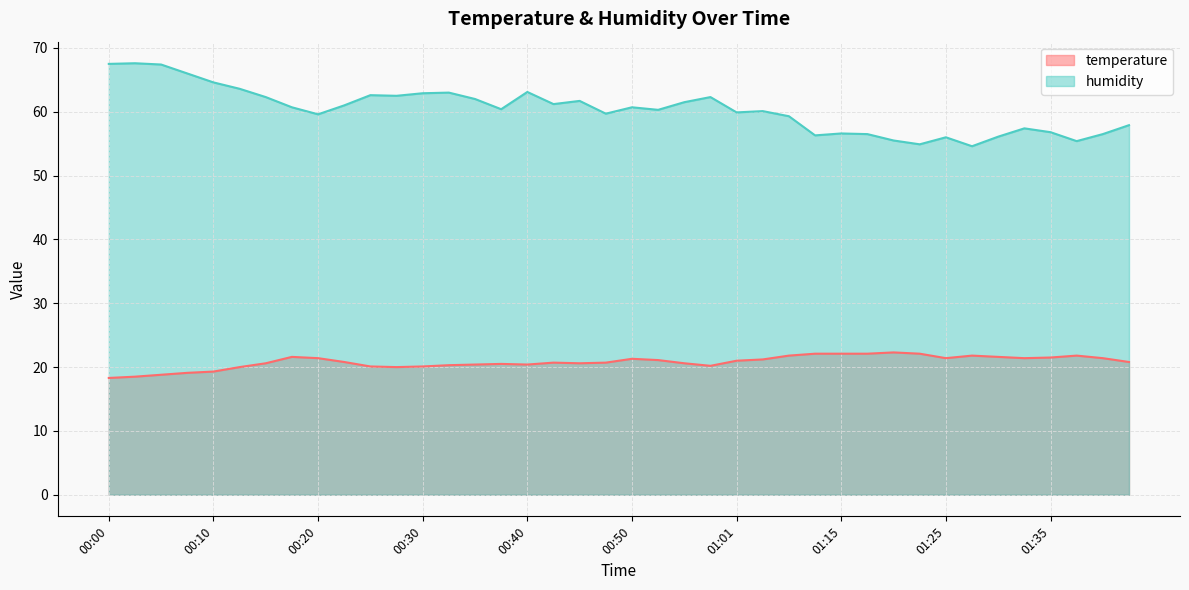

Which series has the largest total across all categories?

humidity